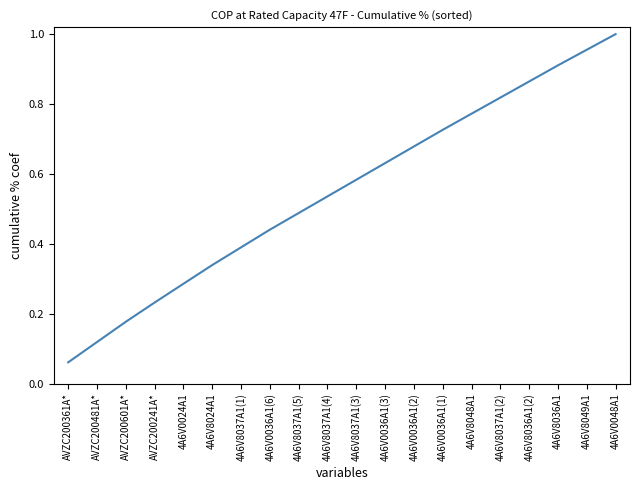

Rank the categories by value from lowest to highest.

AVZC200361A*, AVZC200481A*, AVZC200601A*, AVZC200241A*, 4A6V0024A1, 4A6V8024A1, 4A6V8037A1(1), 4A6V0036A1(6), 4A6V8037A1(5), 4A6V8037A1(4), 4A6V8037A1(3), 4A6V0036A1(3), 4A6V0036A1(2), 4A6V0036A1(1), 4A6V8048A1, 4A6V8037A1(2), 4A6V8036A1(2), 4A6V8036A1, 4A6V8049A1, 4A6V0048A1